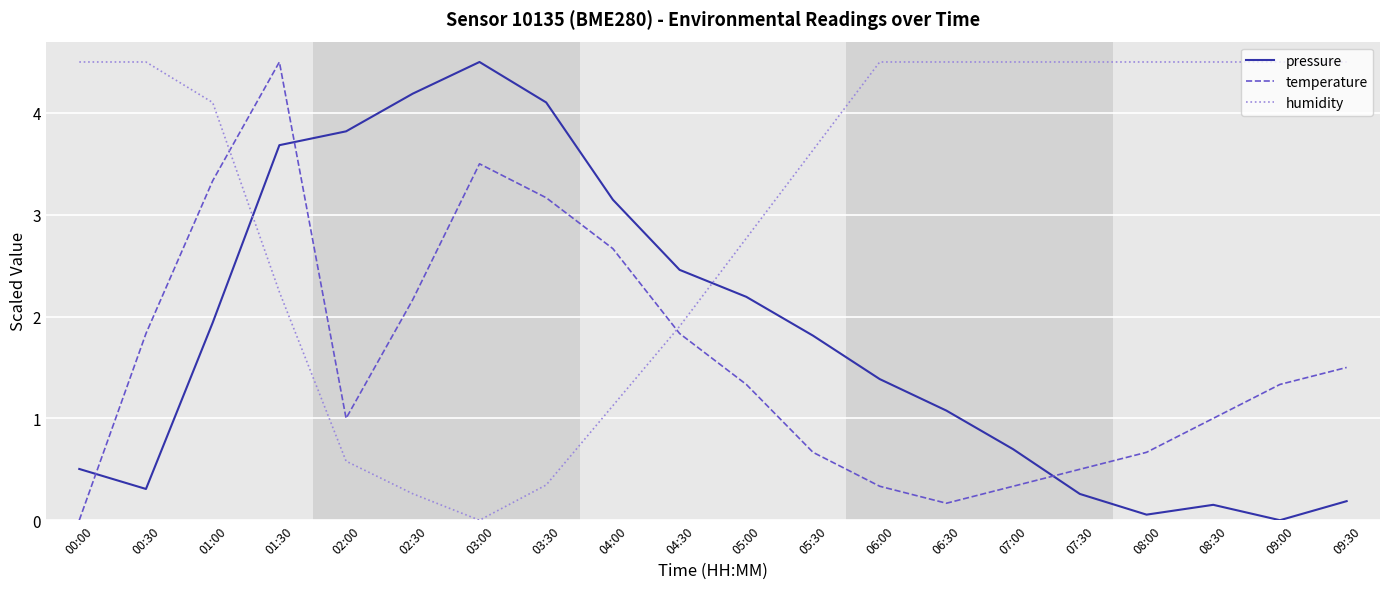

How many series are shown in this chart?

3